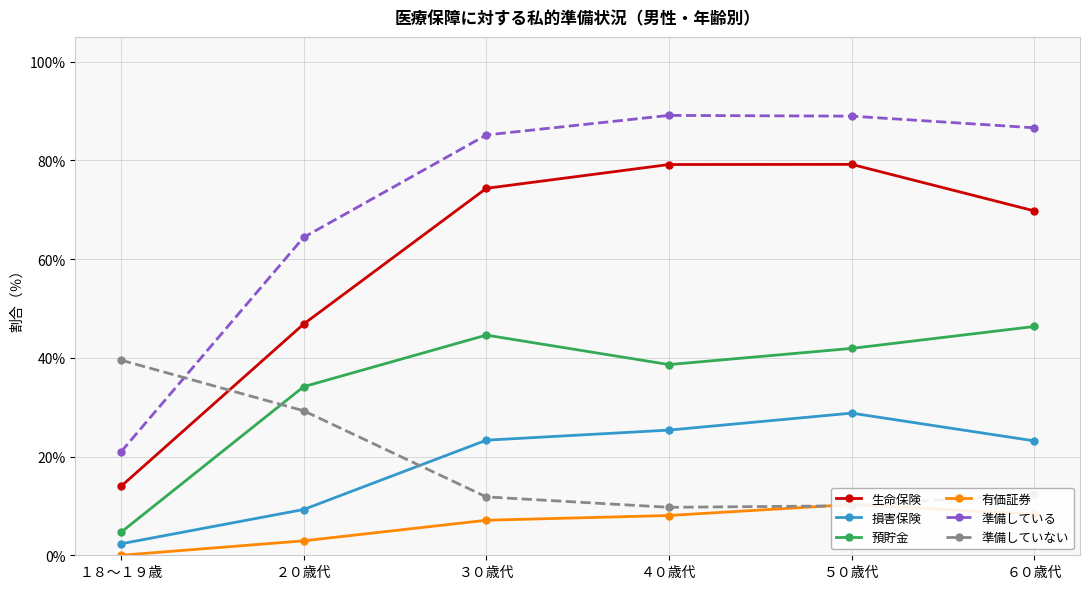

At which label does 有価証券 reach its minimum?

１８～１９歳